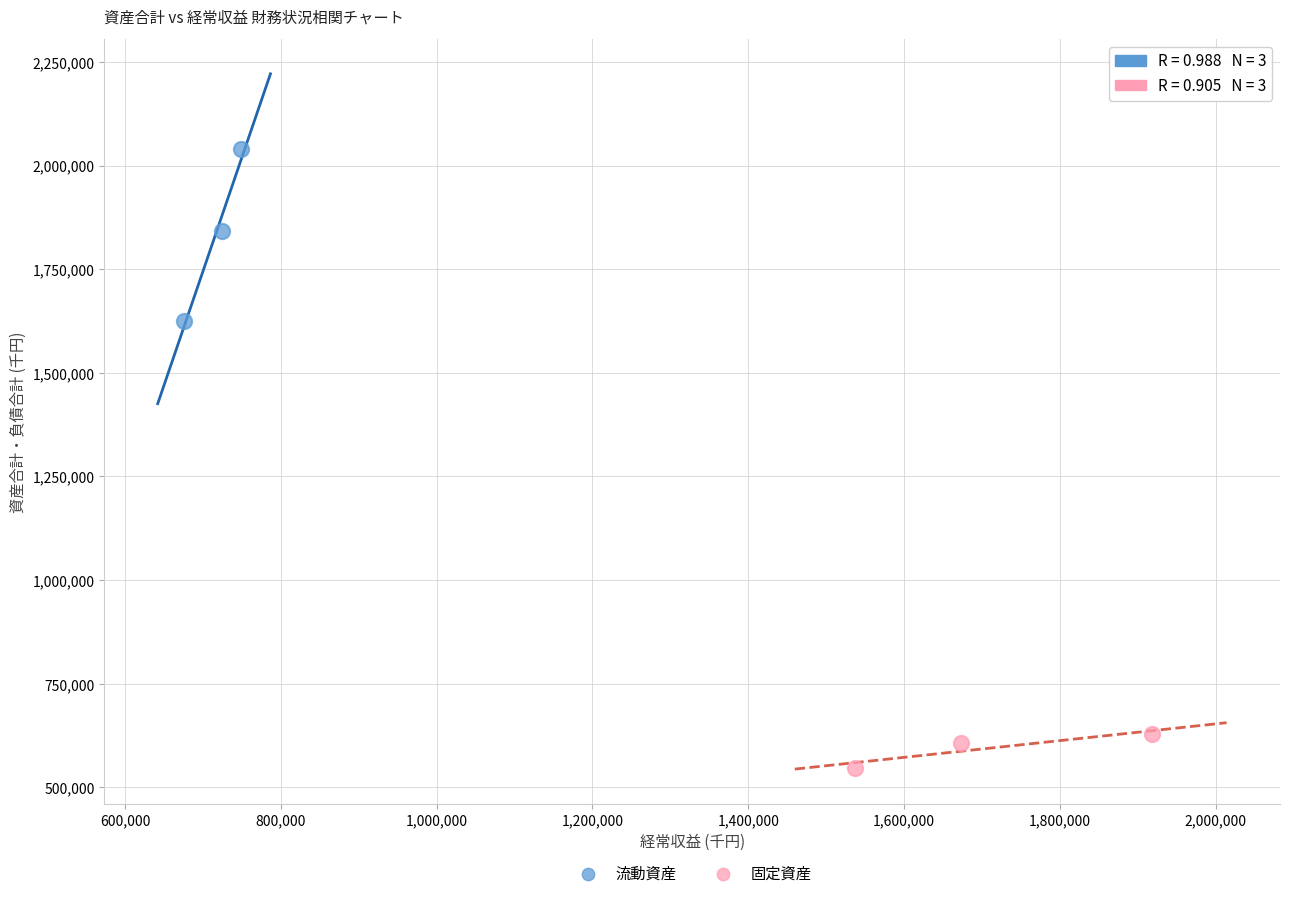

Which series contains the highest Y value?

流動資産